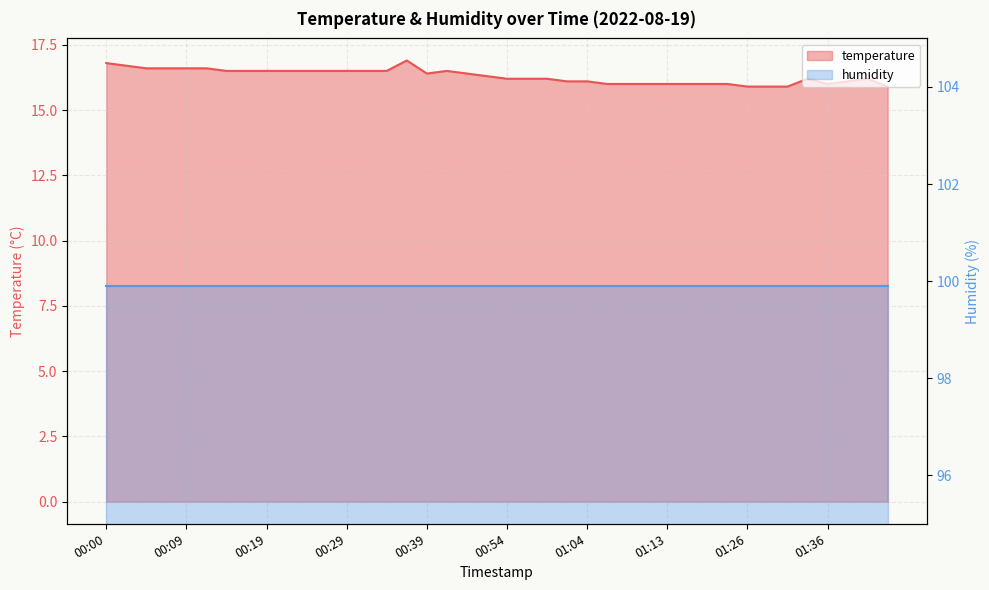

Does the chart have visible grid lines?

Yes